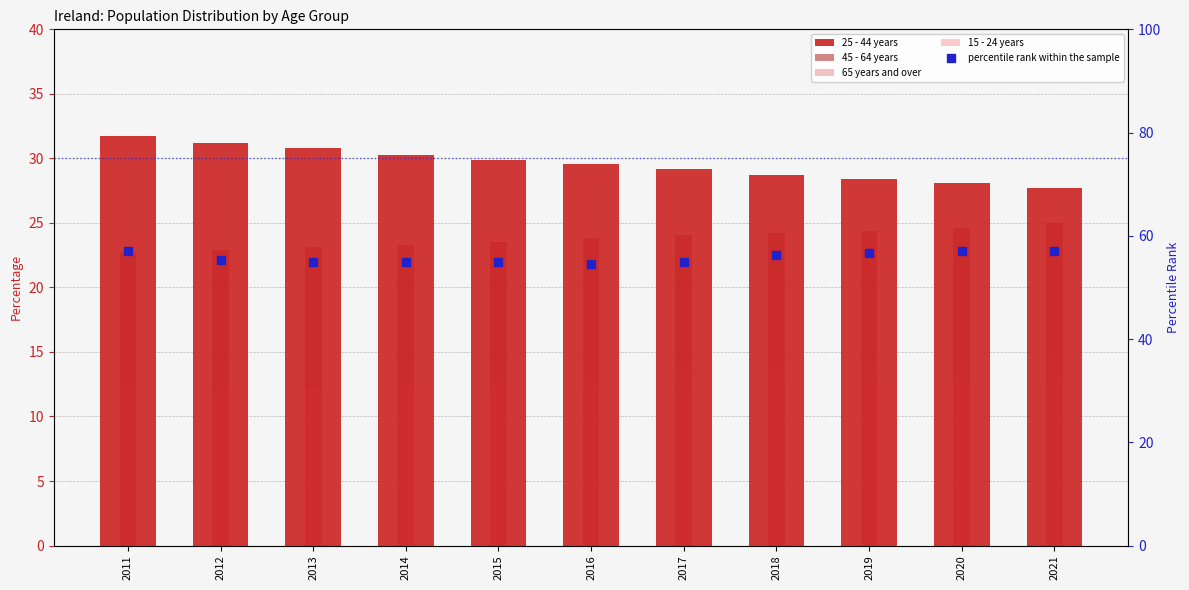

At how many categories does at least one series exceed 49?

11